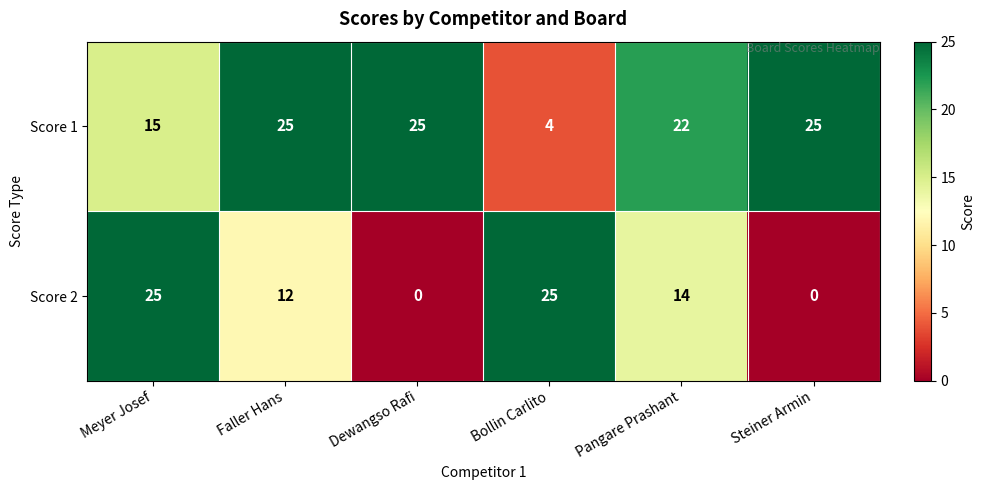

Which series has the largest total across all categories?

Score 1